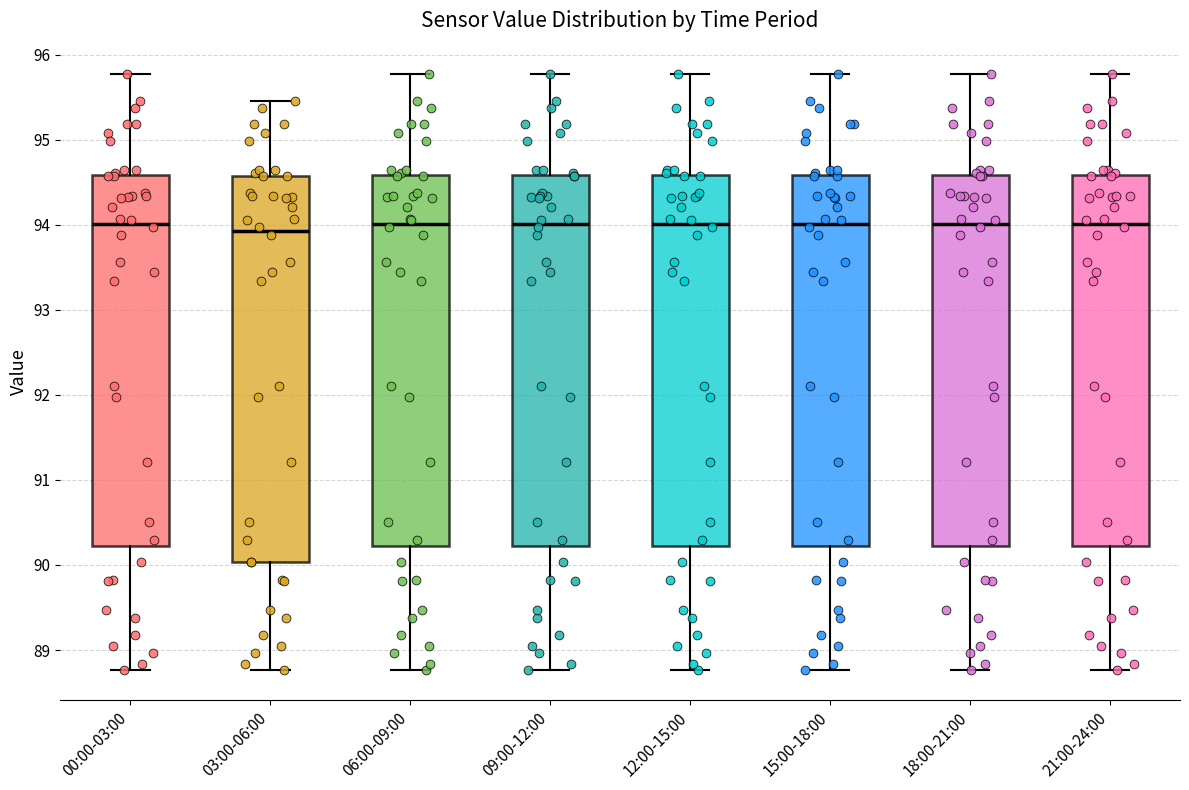

Reading left to right, transcribe this box plot: for each box, give where its median line is, the range the box spans, and where its two whiskers end, as read against the y-axis. The values are not printed on the chart, so give them approximately, as read against the axis.

00:00-03:00: median 94.0, box 90.2 to 94.6, whiskers 88.8 to 95.8
03:00-06:00: median 93.9, box 90.0 to 94.6, whiskers 88.8 to 95.5
06:00-09:00: median 94.0, box 90.2 to 94.6, whiskers 88.8 to 95.8
09:00-12:00: median 94.0, box 90.2 to 94.6, whiskers 88.8 to 95.8
12:00-15:00: median 94.0, box 90.2 to 94.6, whiskers 88.8 to 95.8
15:00-18:00: median 94.0, box 90.2 to 94.6, whiskers 88.8 to 95.8
18:00-21:00: median 94.0, box 90.2 to 94.6, whiskers 88.8 to 95.8
21:00-24:00: median 94.0, box 90.2 to 94.6, whiskers 88.8 to 95.8